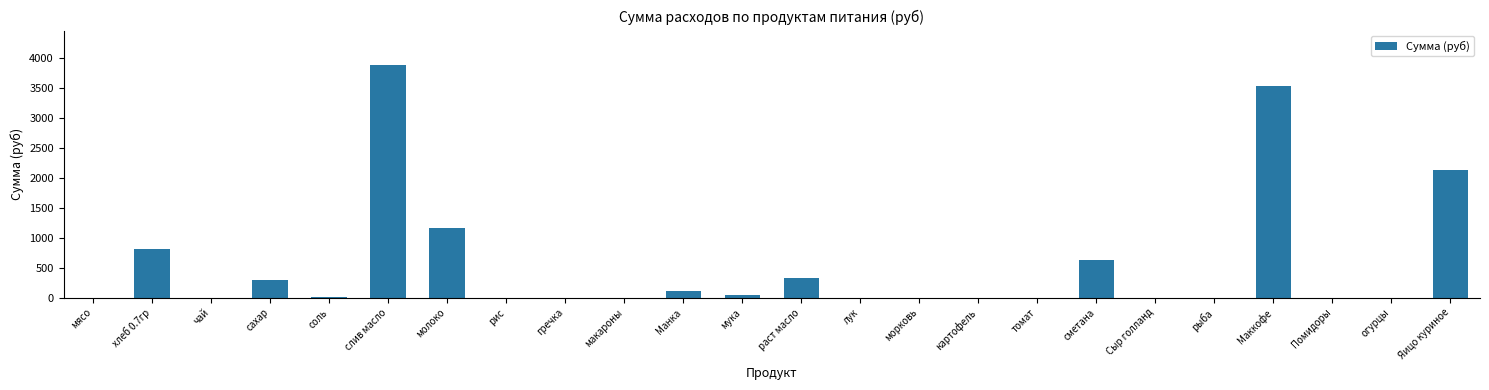

Is it true that the value at чай is 0.0?

True